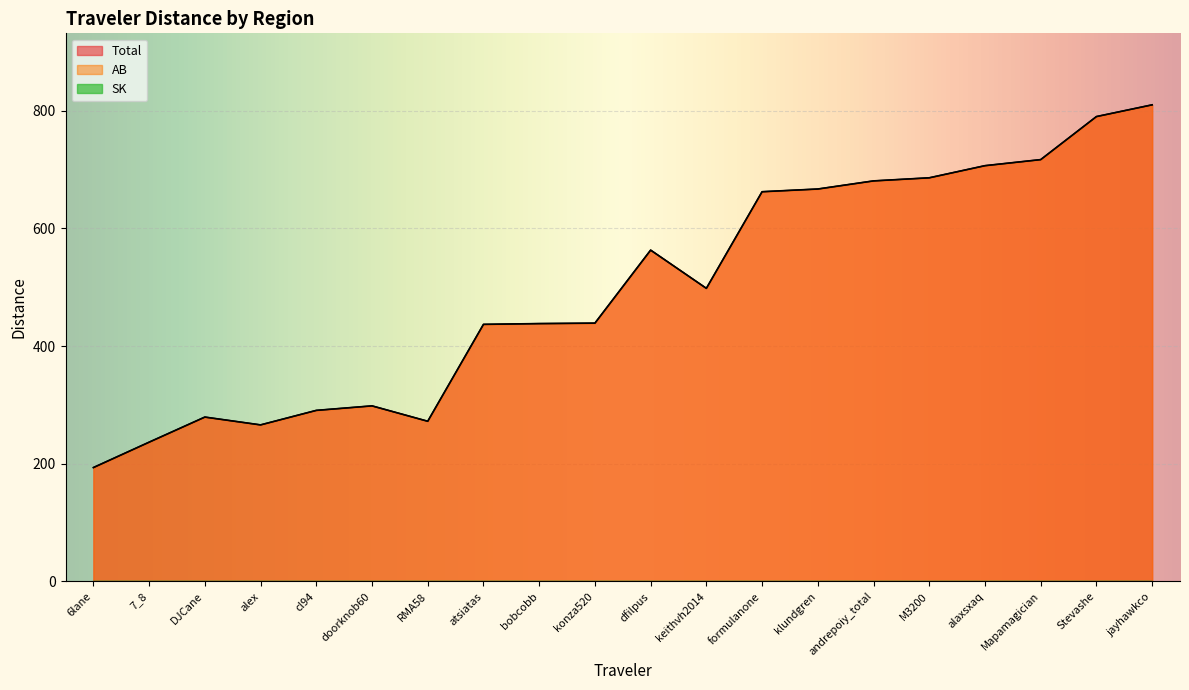

What is the difference between the AB values at doorknob60 and cl94?

7.7